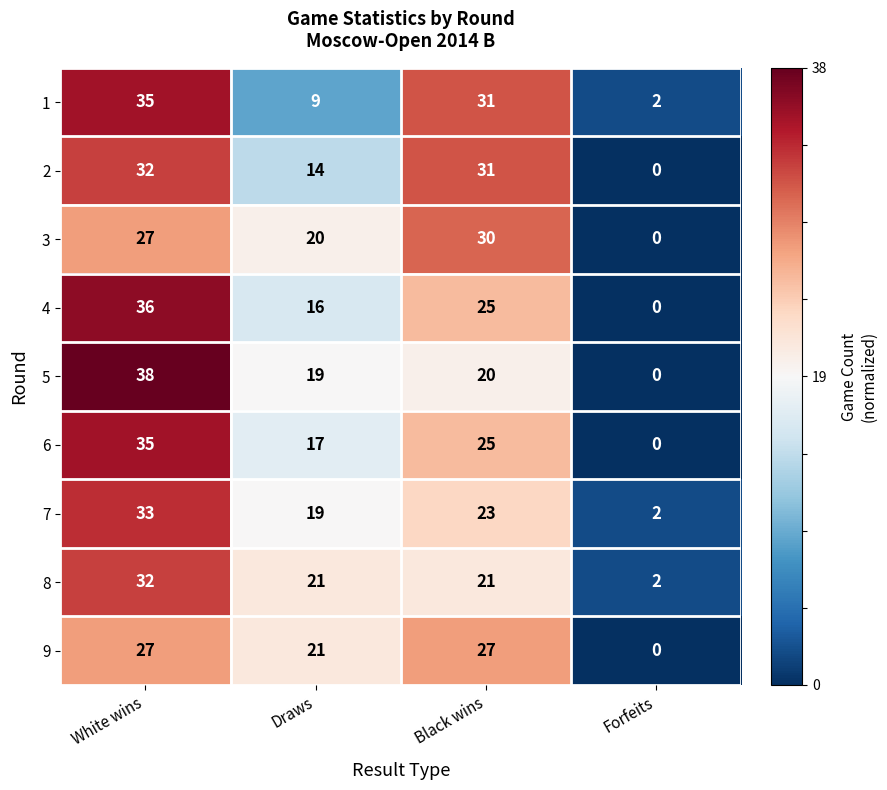

At which category is the sum across all series the highest?

White wins